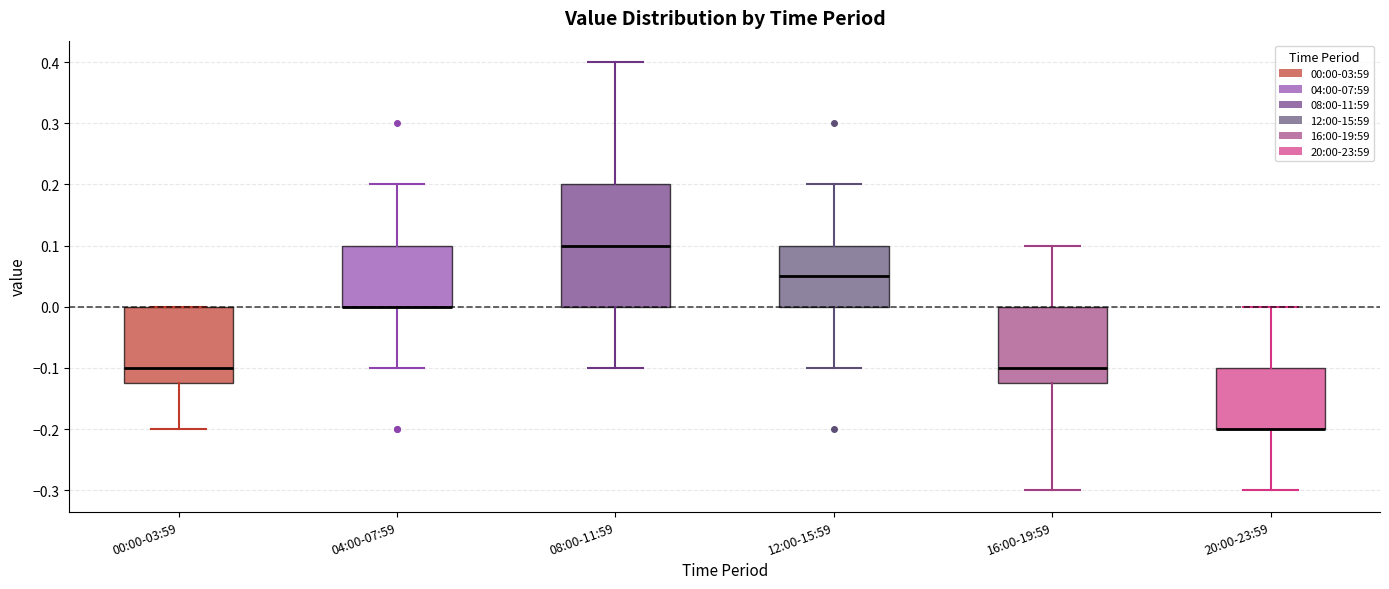

Which box is the tallest, from its lower edge to its upper edge?

08:00-11:59